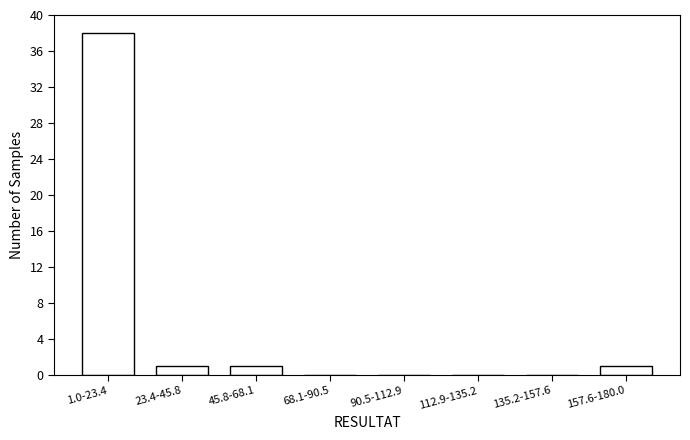

Reading right to left, what are all the values shown in this chart?

157.6-180.0=1	135.2-157.6=0	112.9-135.2=0	90.5-112.9=0	68.1-90.5=0	45.8-68.1=1	23.4-45.8=1	1.0-23.4=38